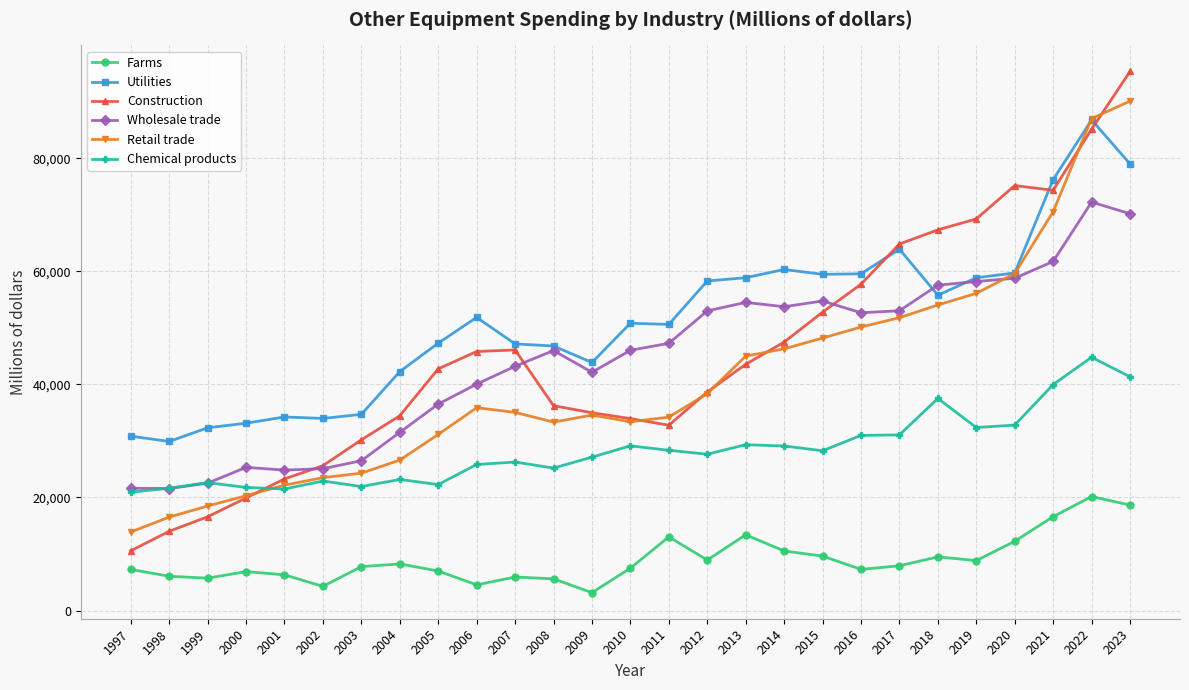

True or false: Farms and Chemical products cross at least once.

False